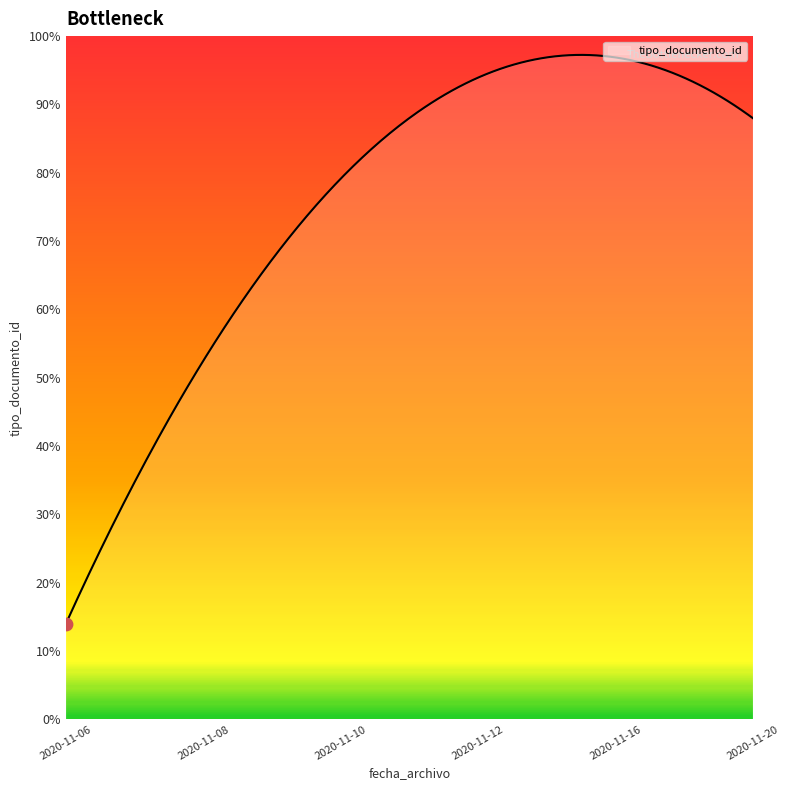

Is this an area chart (filled region under the line)?

Yes